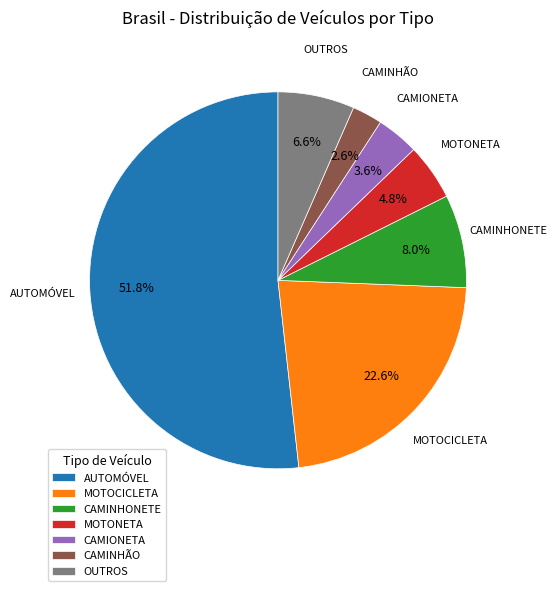

What portion of the pie excludes MOTOCICLETA?

77.4%